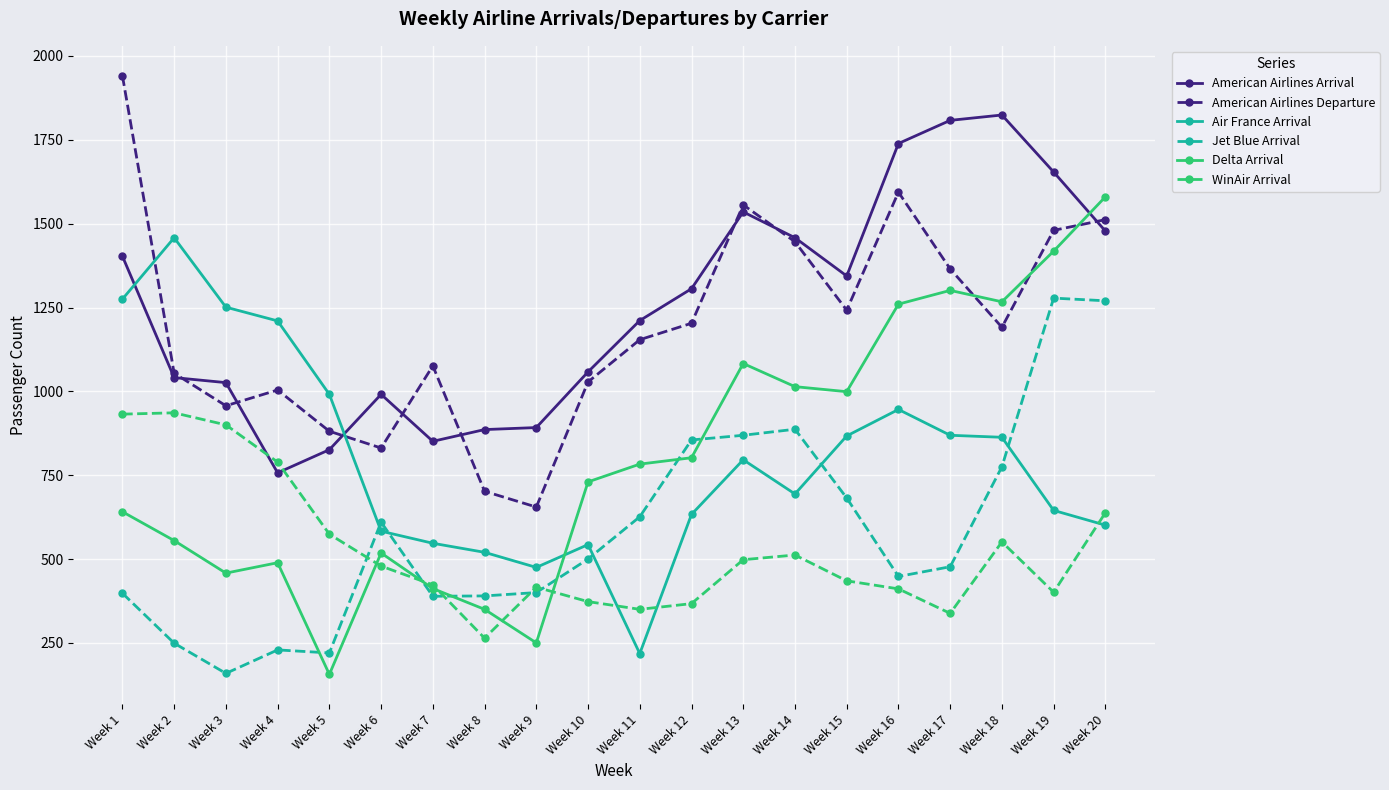

Rank the series by their maximum value, from lowest to highest.

WinAir Arrival, Jet Blue Arrival, Air France Arrival, Delta Arrival, American Airlines Arrival, American Airlines Departure